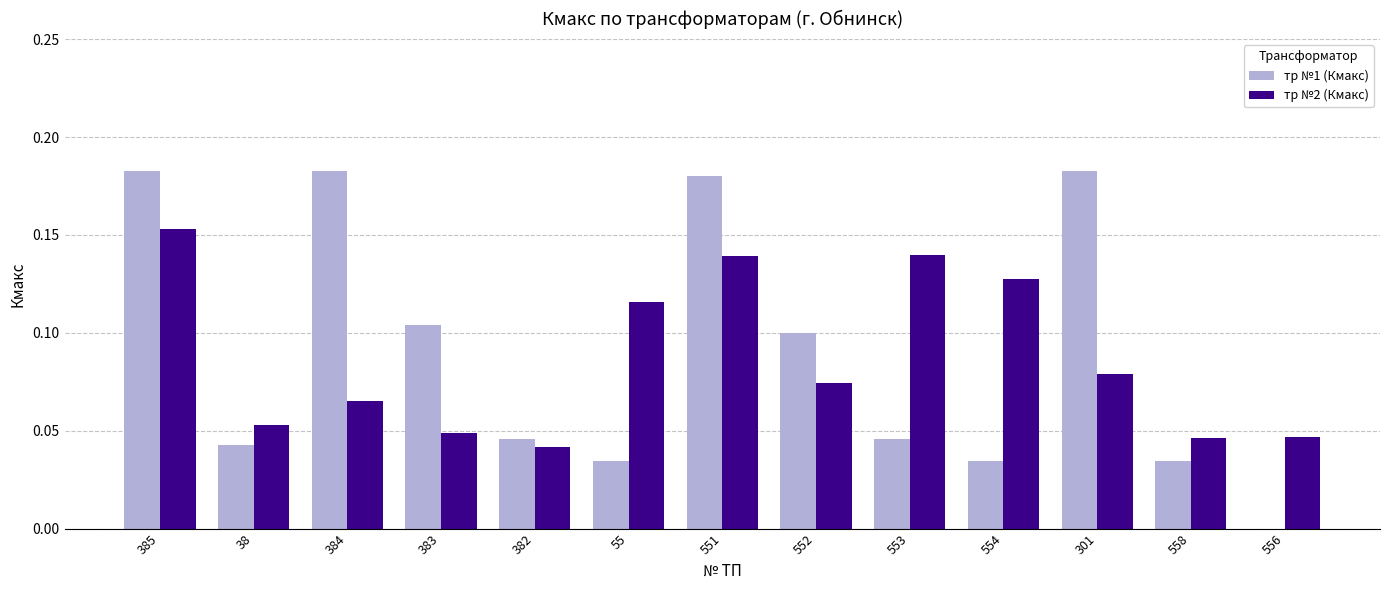

At which category is the sum across all series the highest?

385